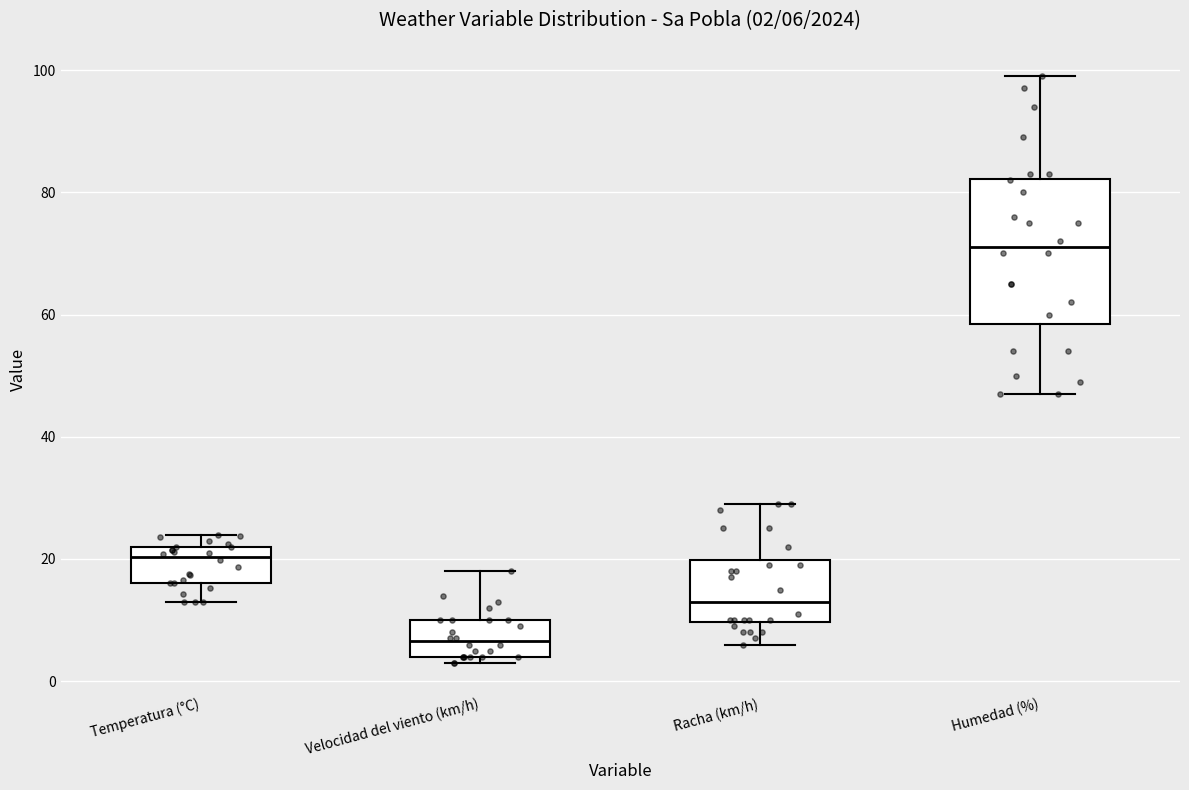

Which box's median line is the highest?

Humedad (%)